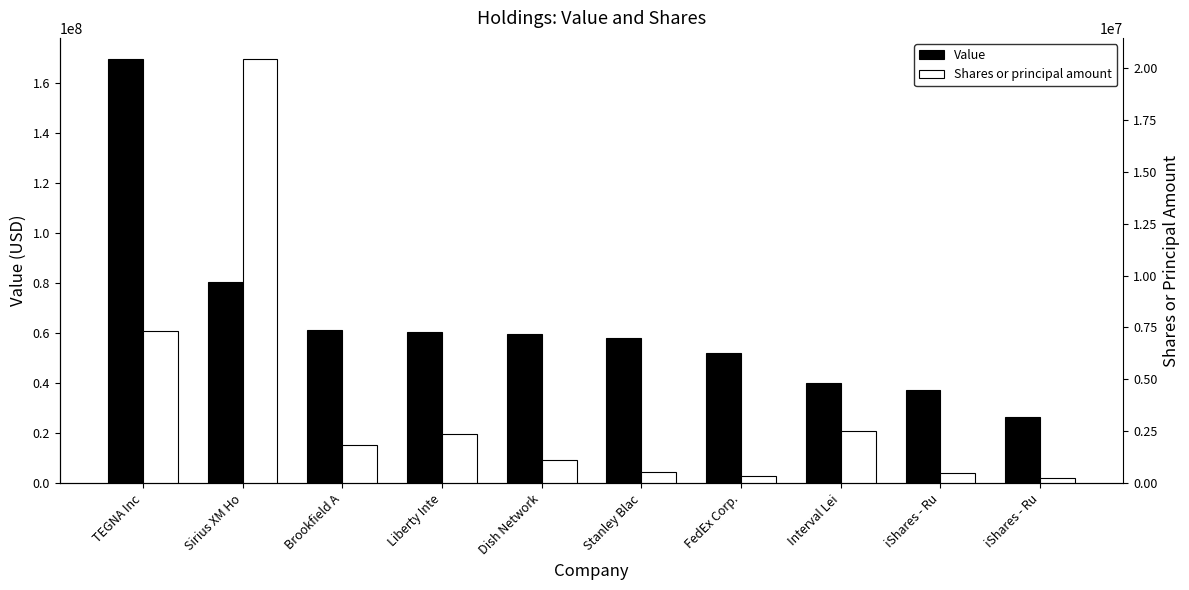

List the labels in order of Shares or principal amount value, smallest first.

iShares - Ru, FedEx Corp., iShares - Ru, Stanley Blac, Dish Network, Brookfield A, Liberty Inte, Interval Lei, TEGNA Inc, Sirius XM Ho